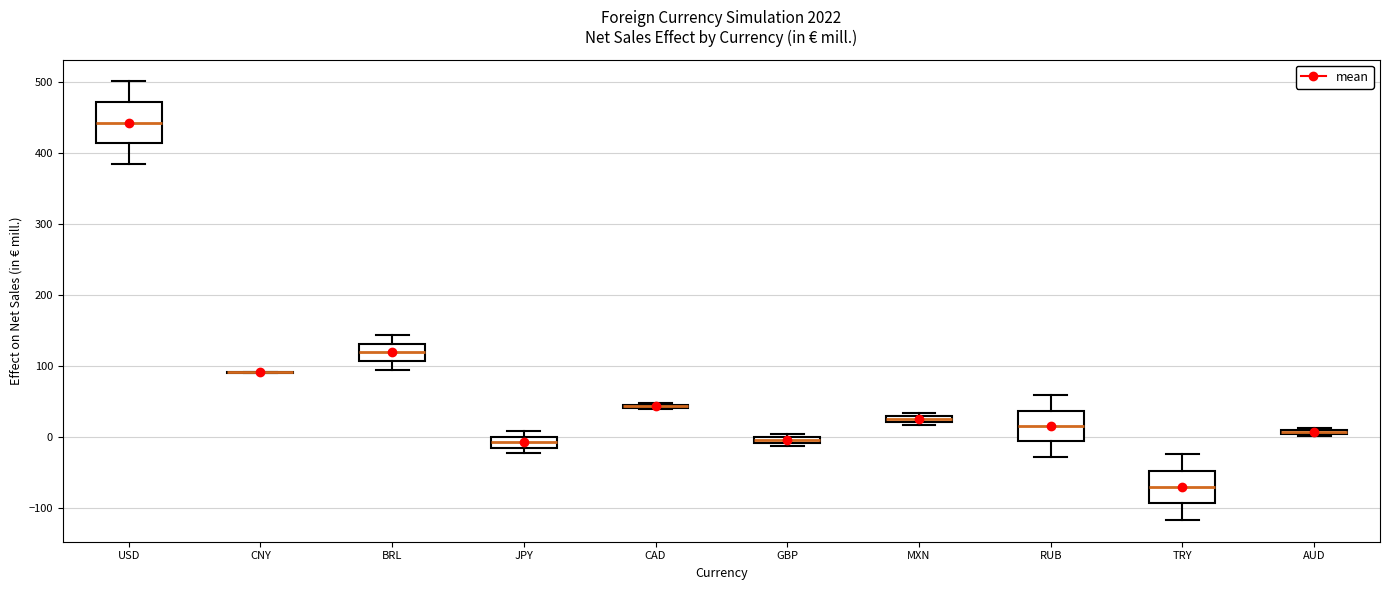

Where is the lower edge of the box for BRL on the y-axis? The values are not printed on the chart, so give them approximately, as read against the axis.

110